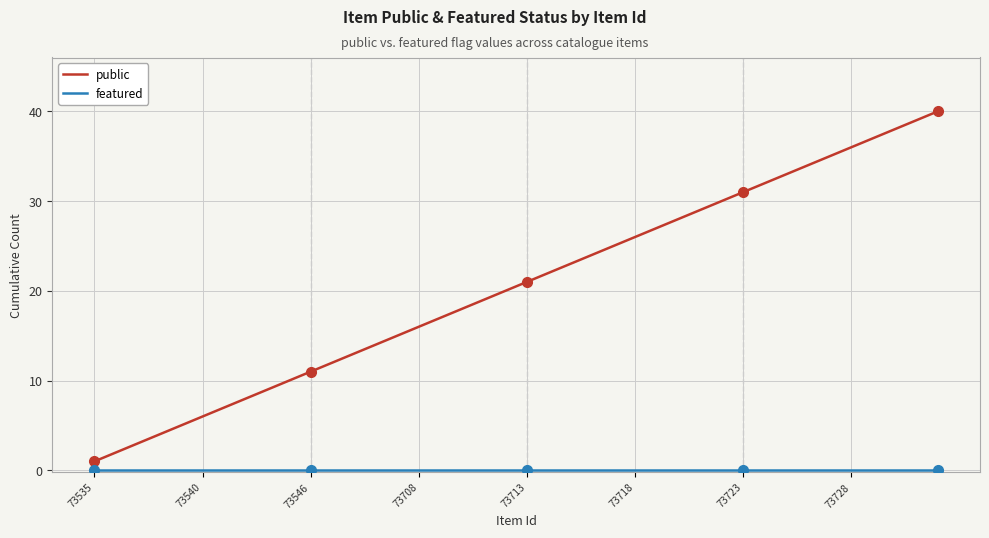

Which series has the widest spread of values?

public